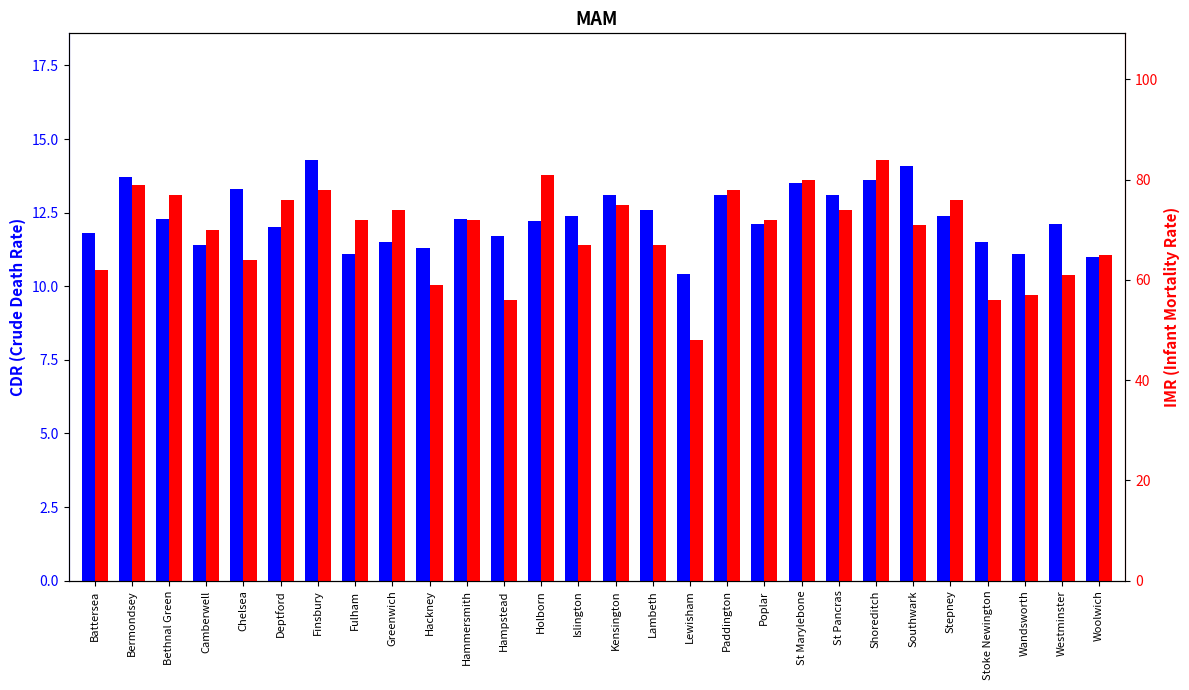

What is the difference between the maximum and minimum values in the IMR series?

36.0